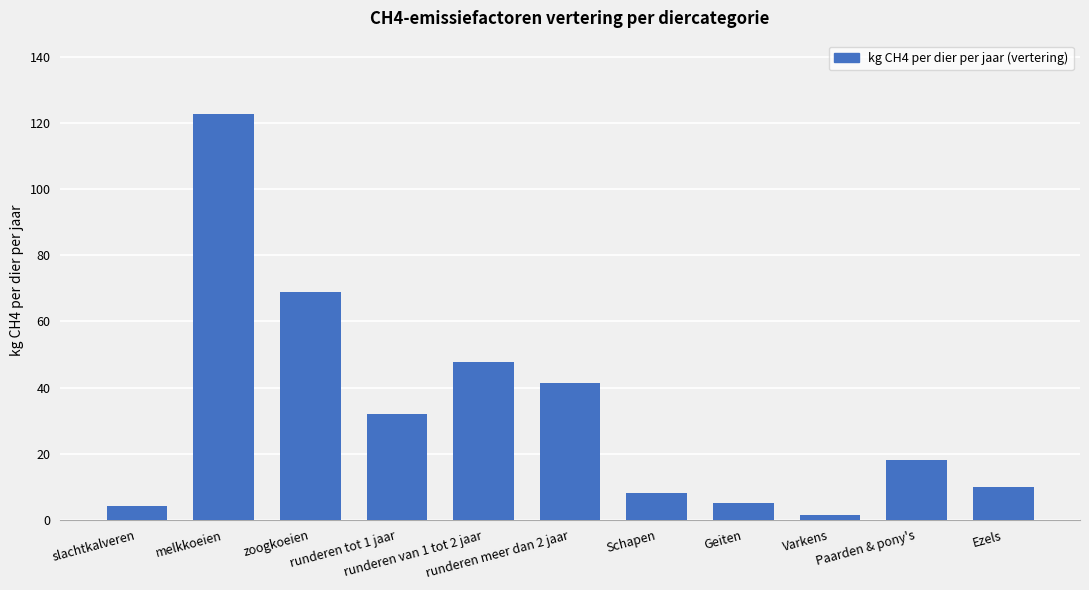

What is the difference between the values at Ezels and runderen van 1 tot 2 jaar?

37.8